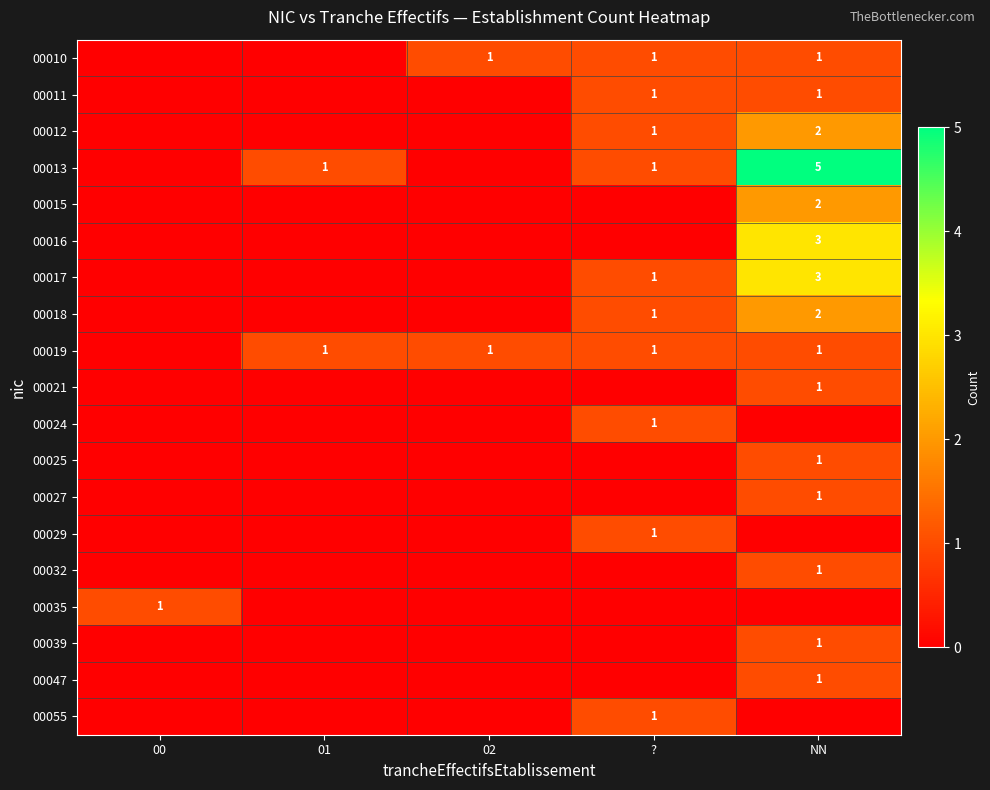

What is the total value across all series at ??

10